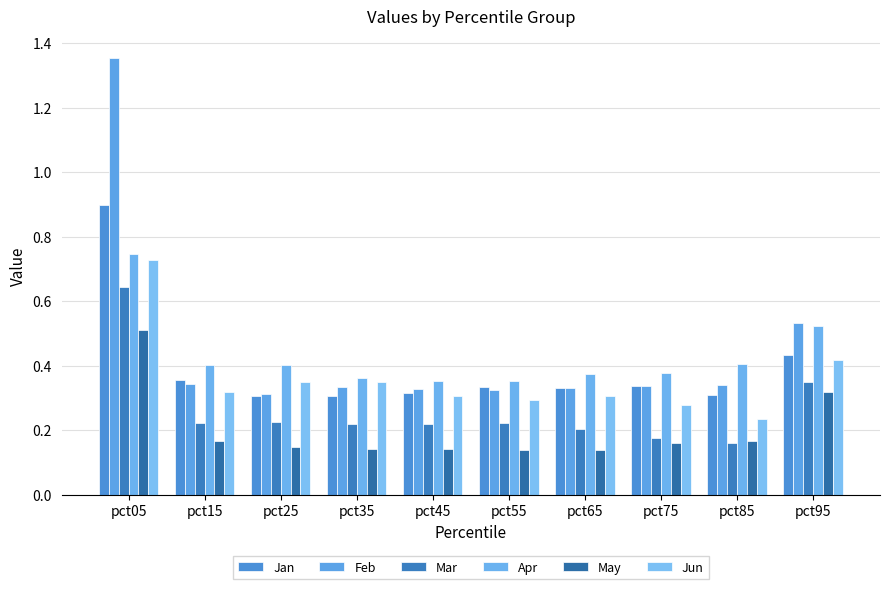

What is the approximate value of May at pct05?

0.5